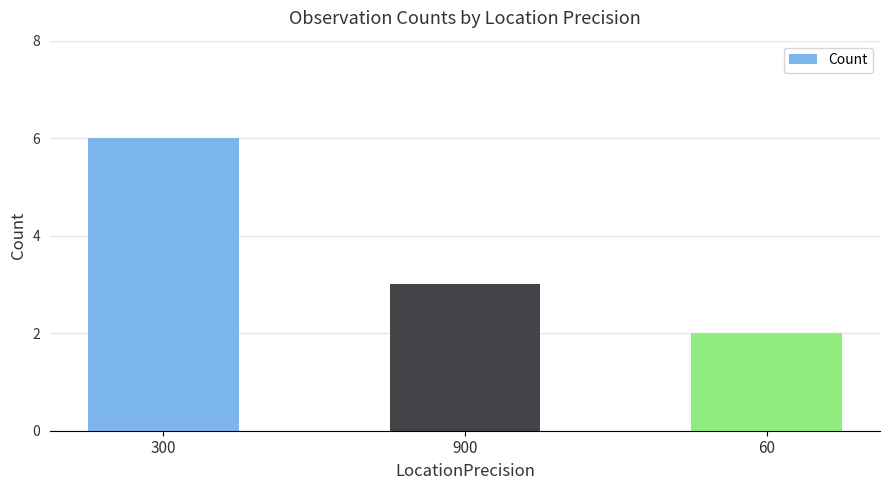

Where does the data first go above 3?

300